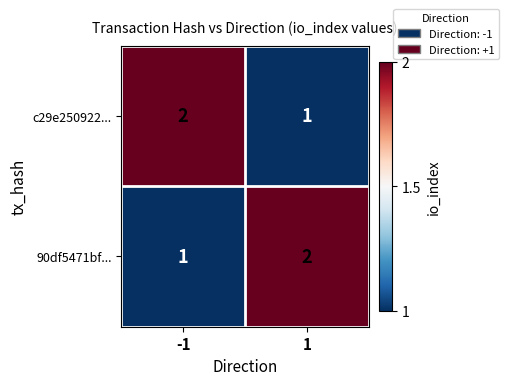

What is the sum of all c29e250922... values?

3